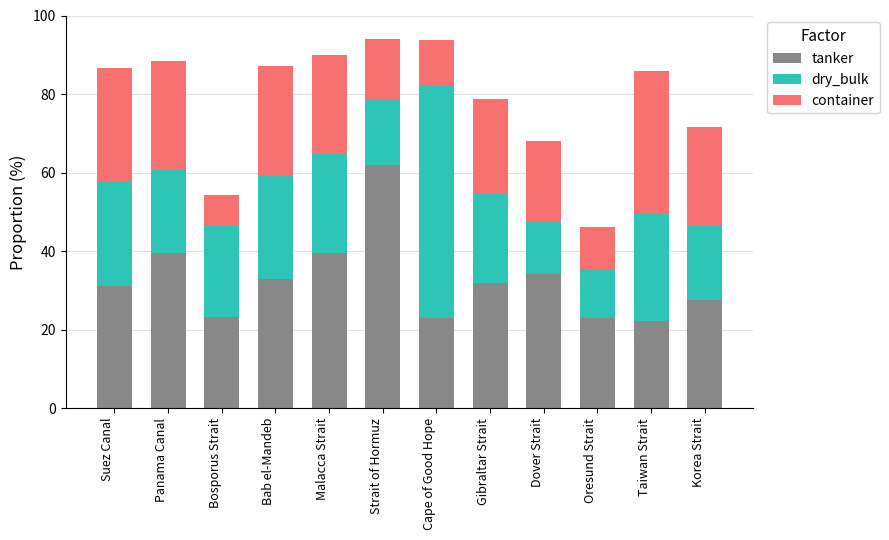

The tanker series shows 13.5 at Suez Canal. True or false?

False